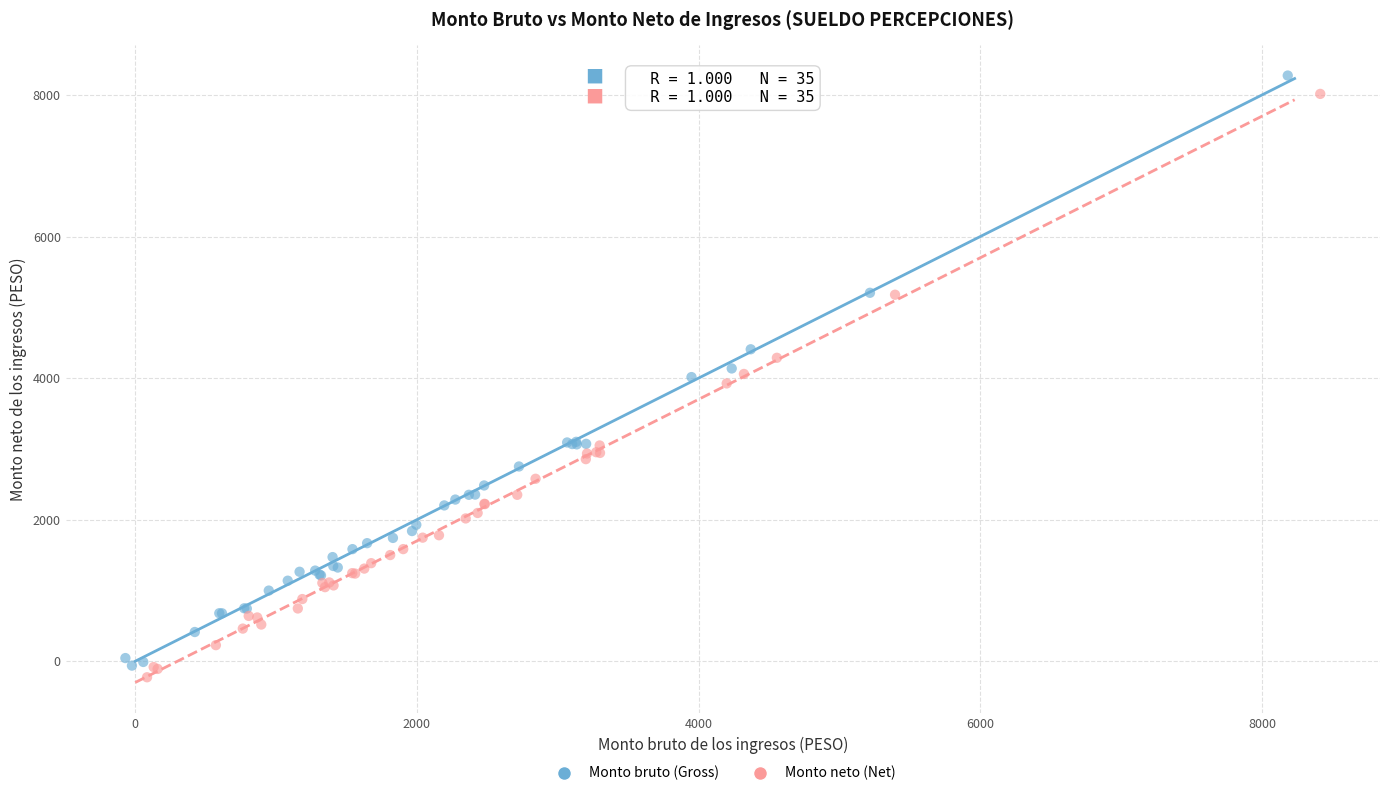

Which series has the largest Y range (max minus min)?

Monto bruto (Gross)